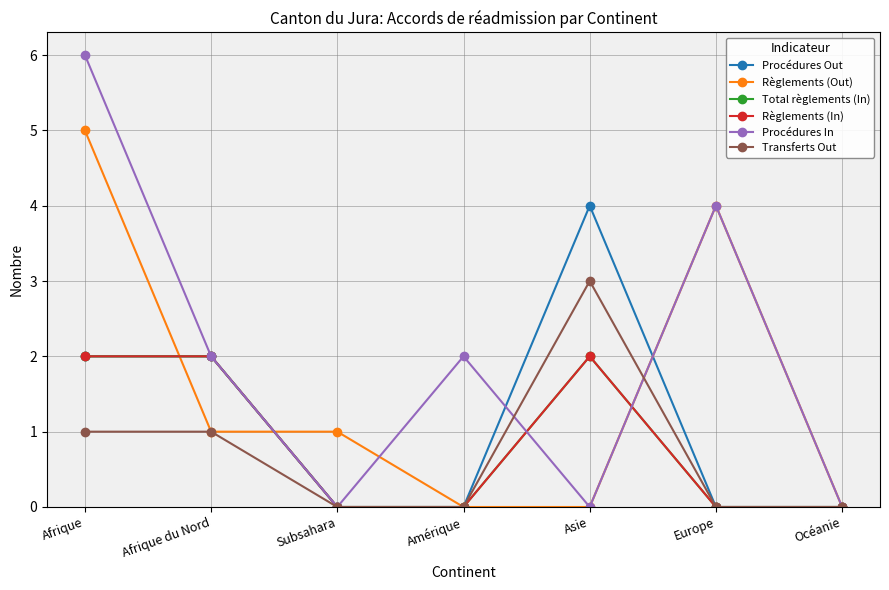

Is this an area chart (filled region under the line)?

No